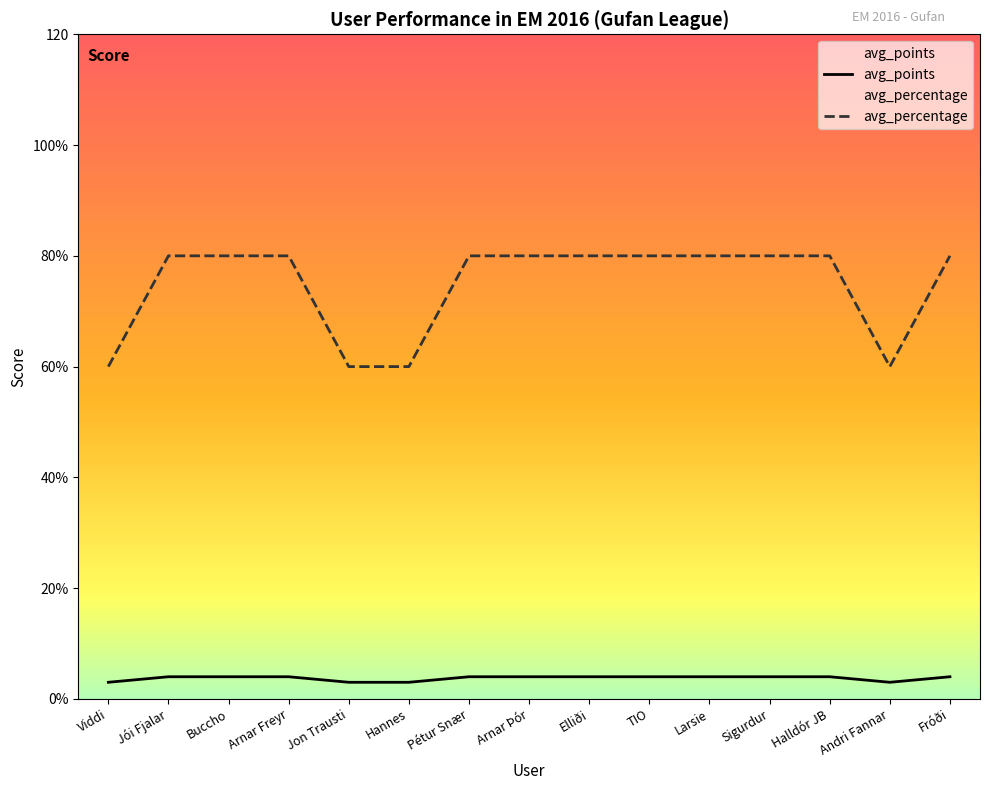

At which label does avg_points reach its peak?

Jói Fjalar